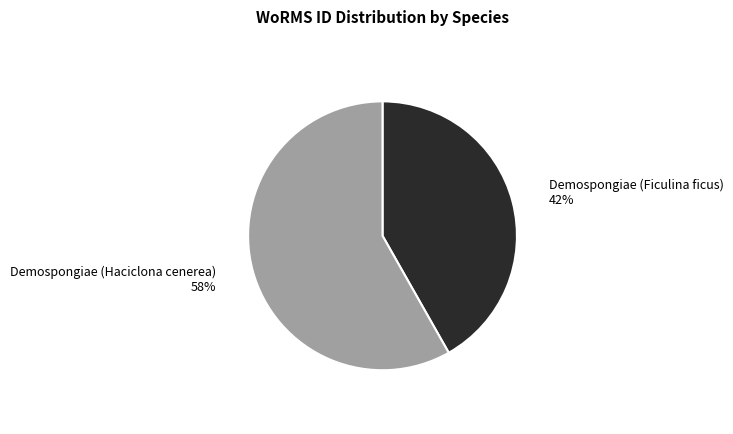

What is the smallest slice in the pie chart?

Demospongiae (Ficulina ficus)